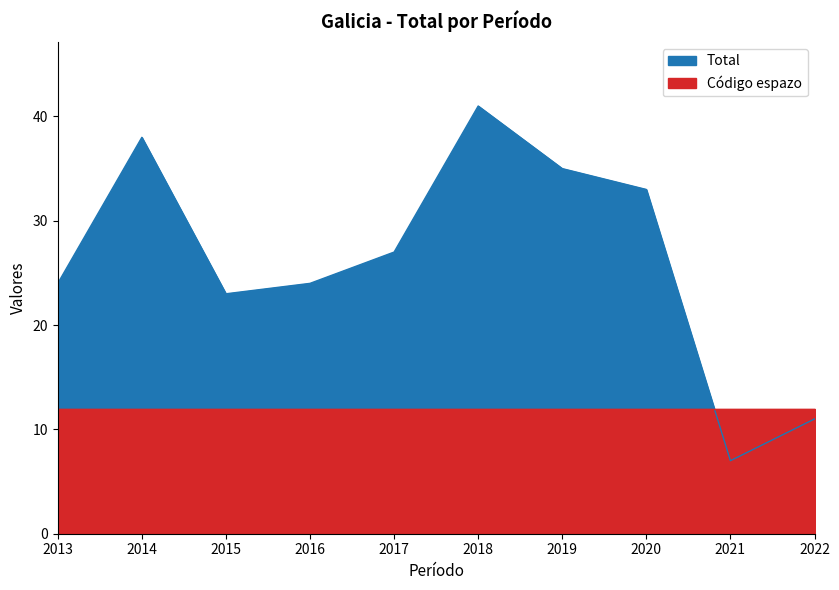

Reading left to right, what are all the values shown in this chart?

24	38	23	24	27	41	35	33	7	11